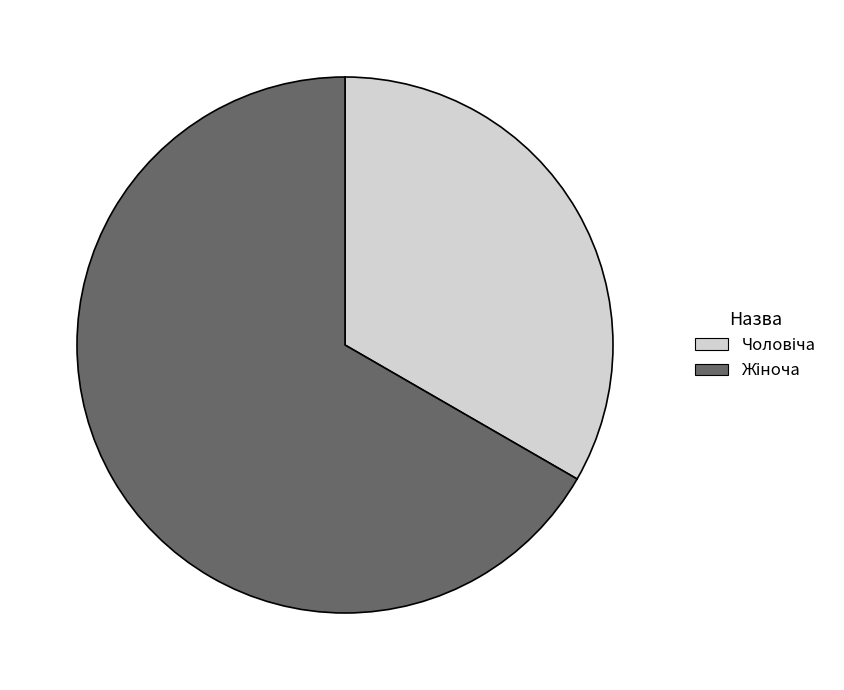

How many slices are in this pie chart?

2